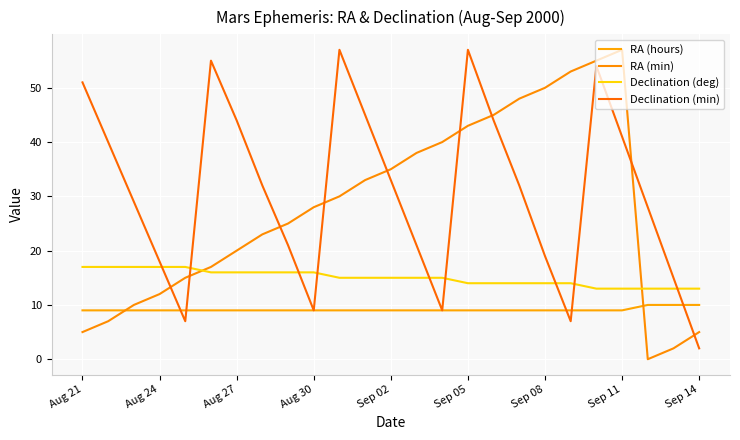

Reading right to left, extract all data points from this chart.

RA (hours): 10	10	10	9	9	9	9	9	9	9	9	9	9	9	9	9	9	9	9	9	9	9	9	9	9
RA (min): 5	2	0	57	55	53	50	48	45	43	40	38	35	33	30	28	25	23	20	17	15	12	10	7	5
Declination (deg): 13	13	13	13	13	14	14	14	14	14	15	15	15	15	15	16	16	16	16	16	17	17	17	17	17
Declination (min): 2	15	28	41	54	7	19	32	44	57	9	21	33	45	57	9	21	32	44	55	7	18	29	40	51